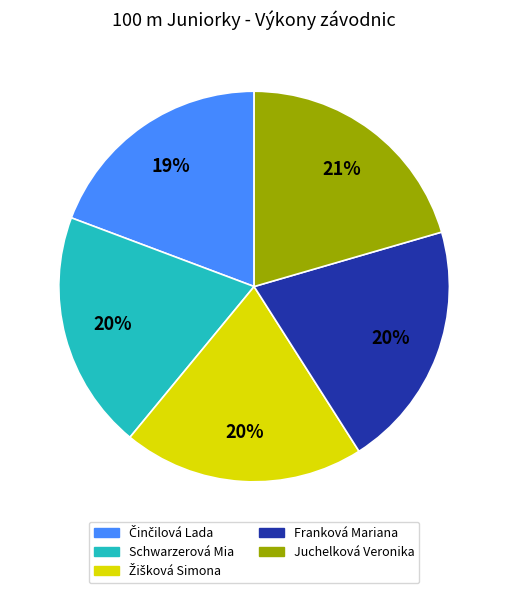

Between Juchelková Veronika and Schwarzerová Mia, which is larger?

Juchelková Veronika